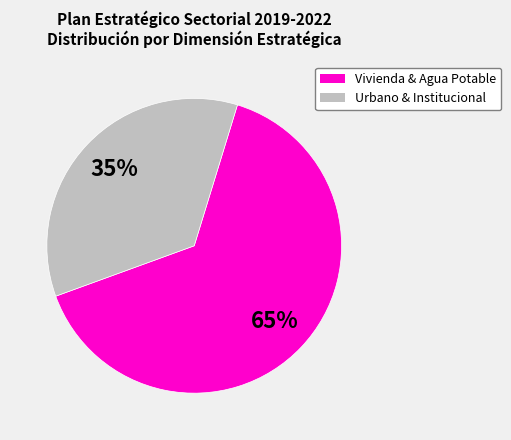

Does any single category account for the majority?

Yes